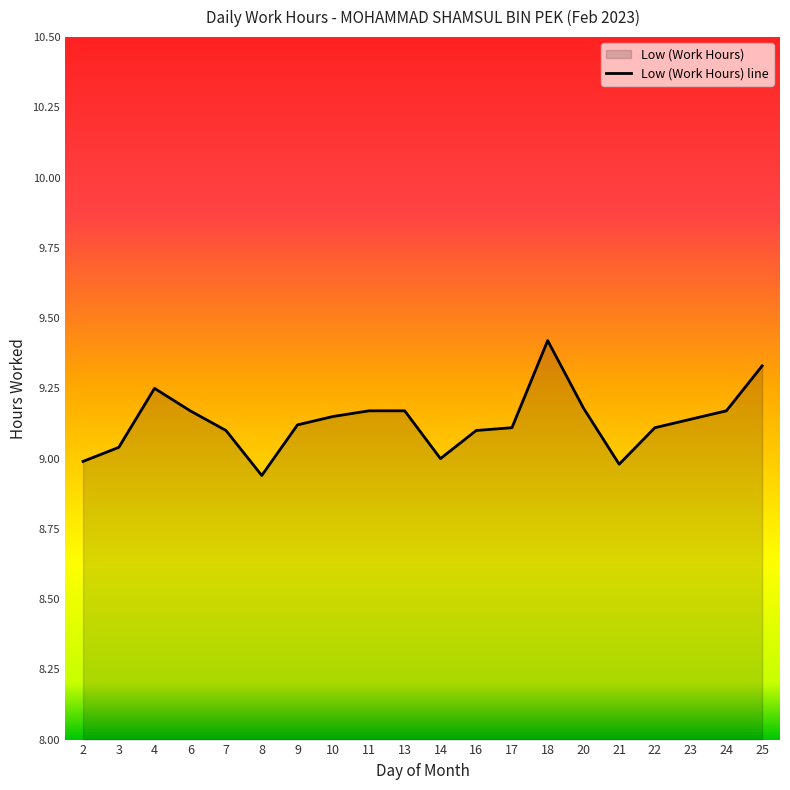

True or false: the data shows 9.3 at 25.

True